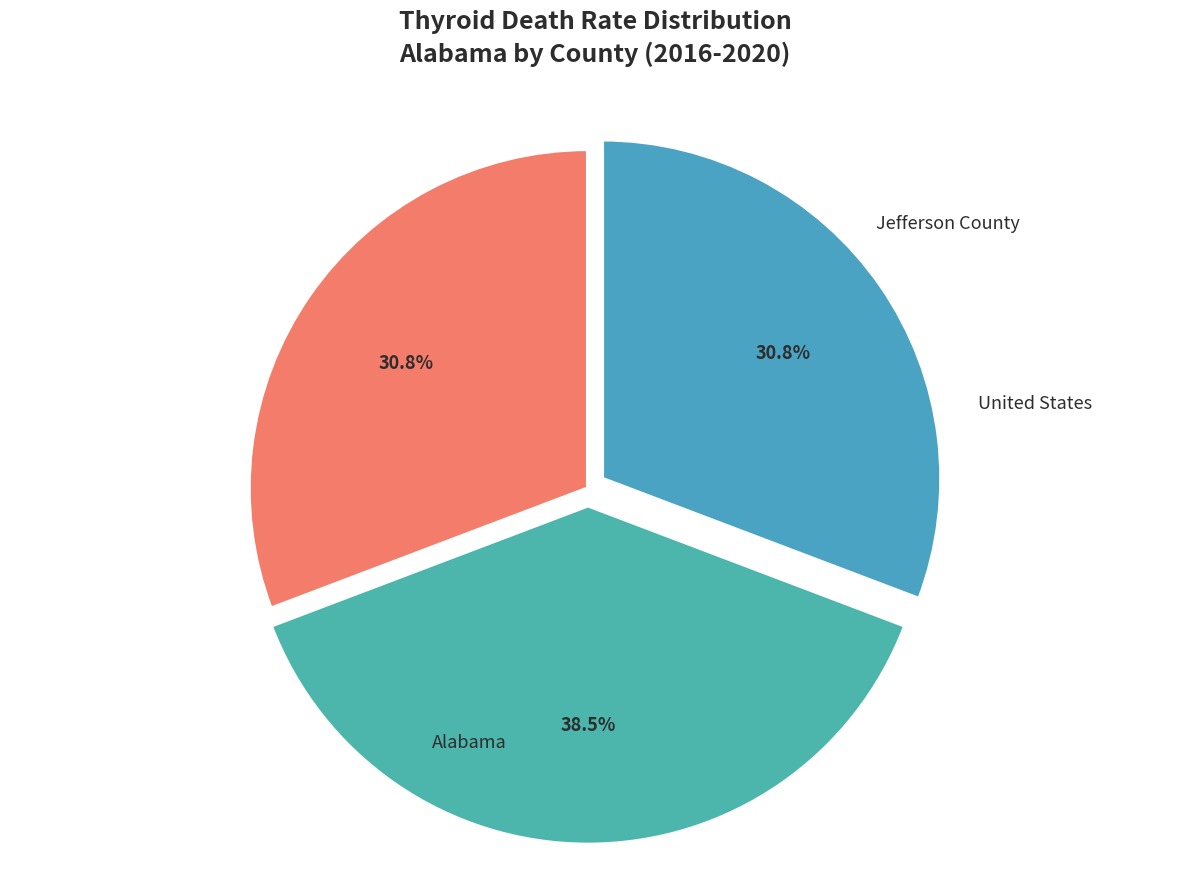

To the nearest percent, what is the average slice percentage?

33%